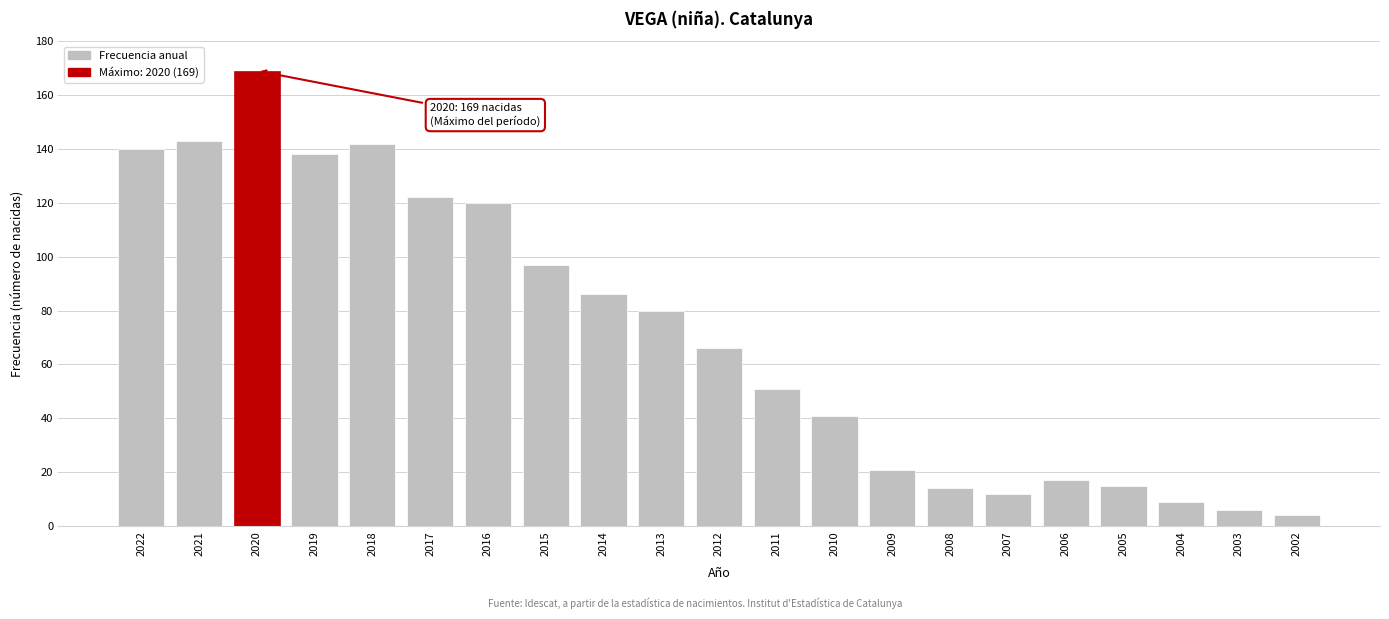

Reading right to left, transcribe all the data shown in this chart.

4	6	9	15	17	12	14	21	41	51	66	80	86	97	120	122	142	138	169	143	140